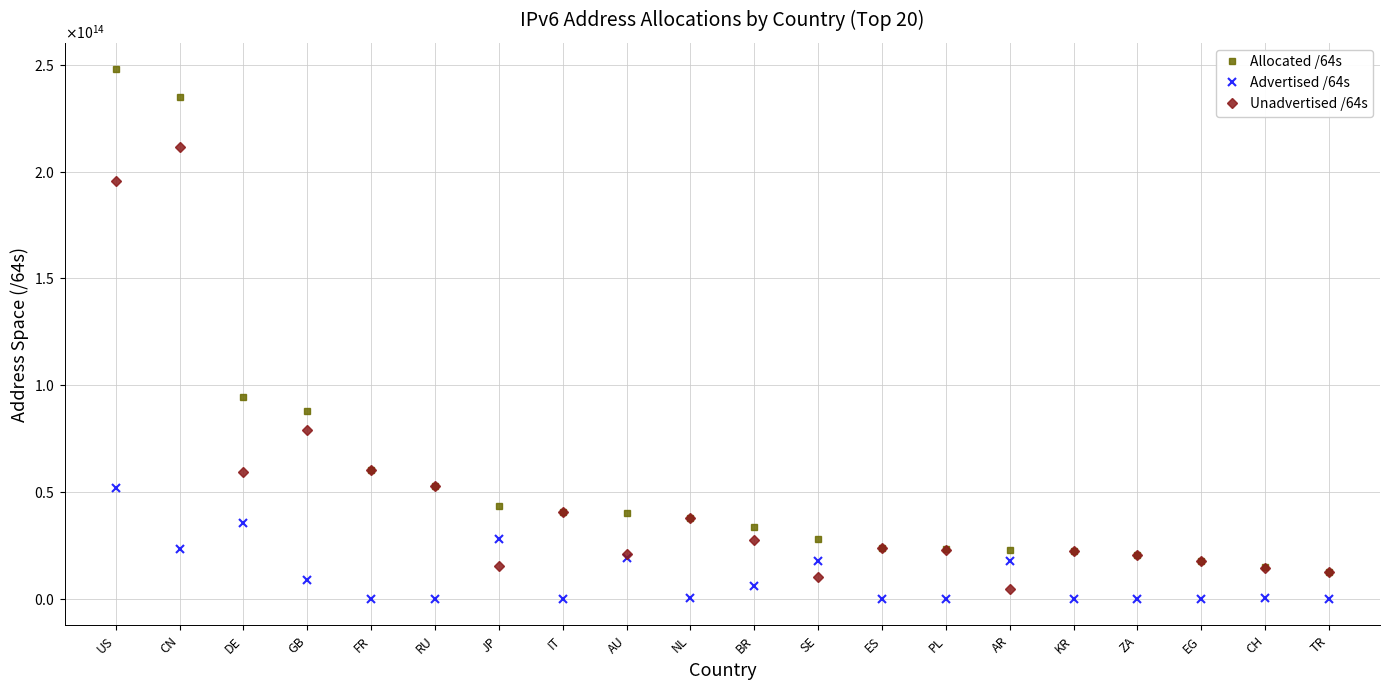

Does the chart have visible grid lines?

Yes